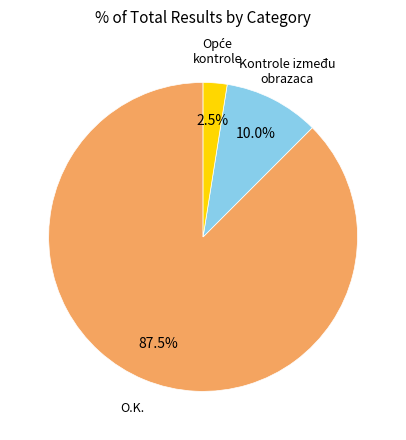

Does any single category account for the majority?

Yes